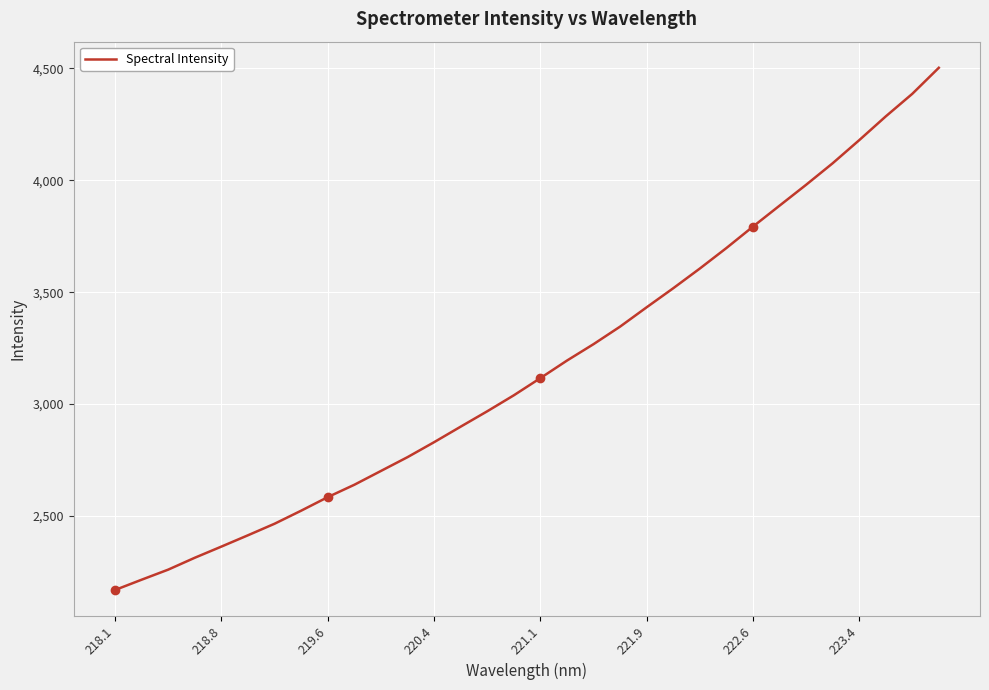

What is the minimum value shown in the chart?

2169.3